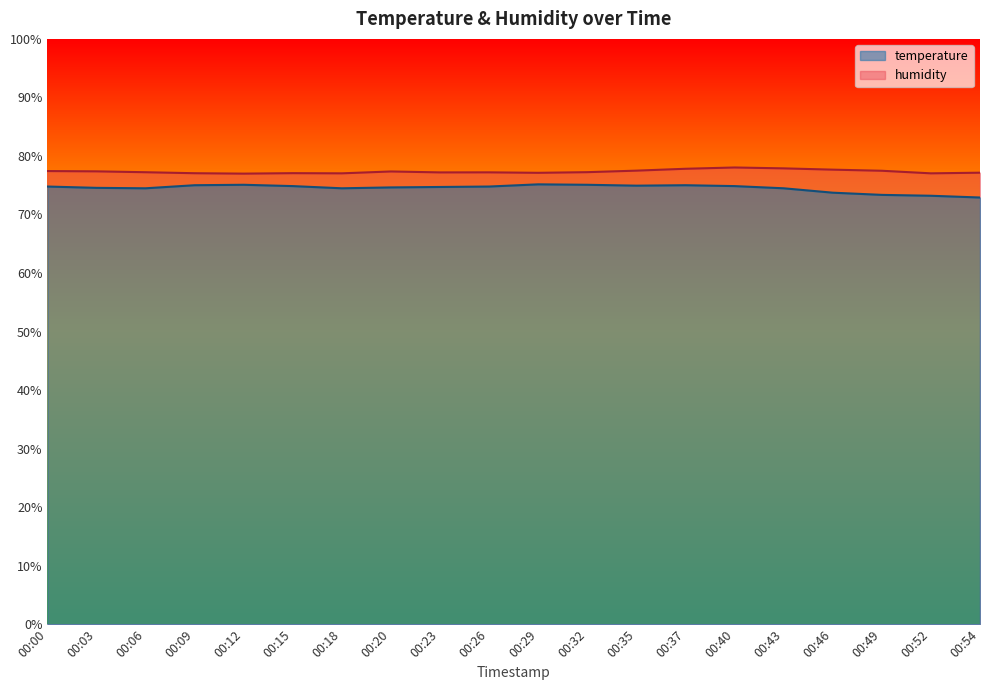

What is the difference between the highest and lowest values at 00:32?

2.2